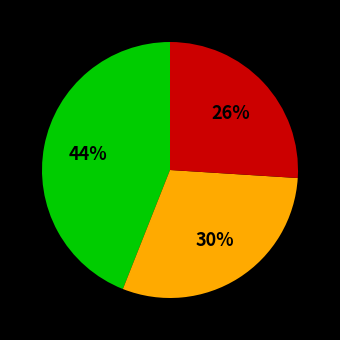

Count the number of slices in the pie.

3